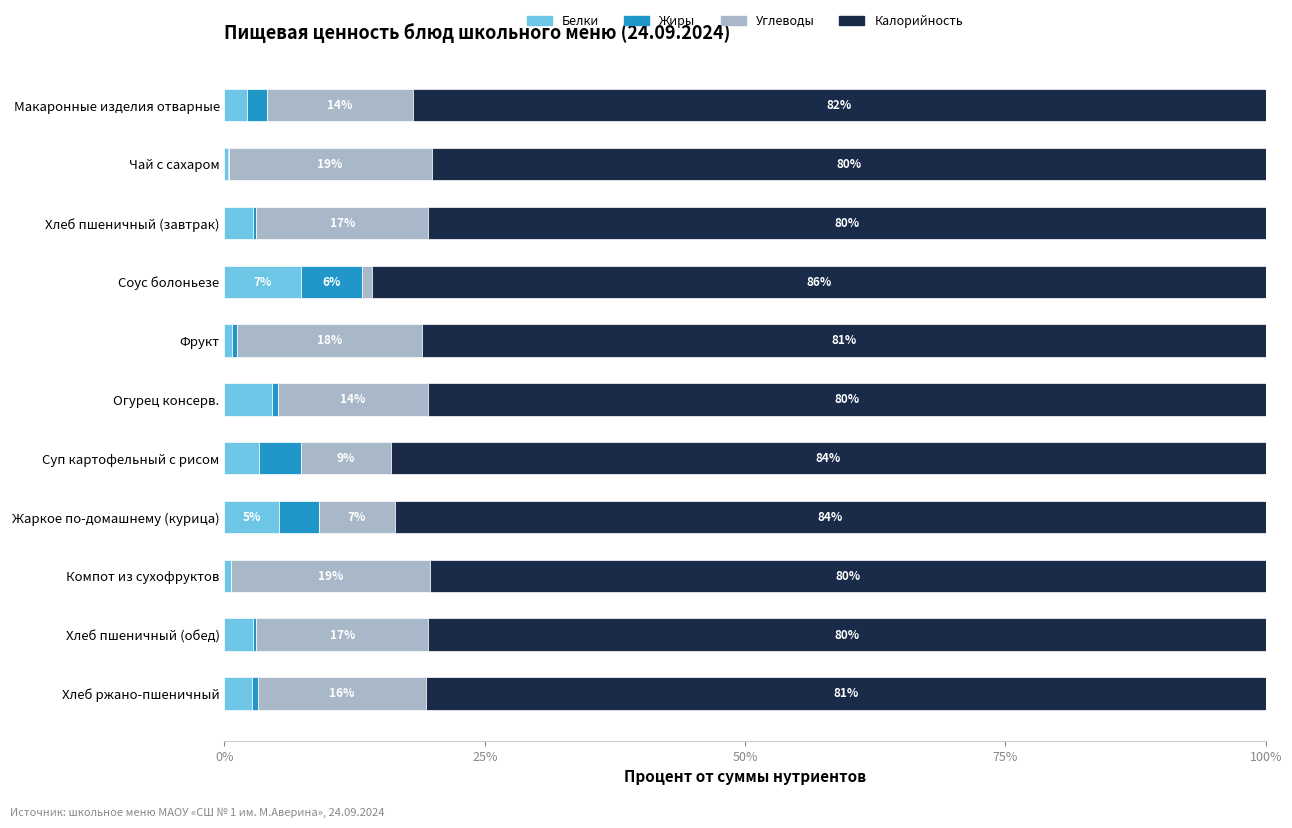

What is the total value across all series at Компот из сухофруктов?

100.0